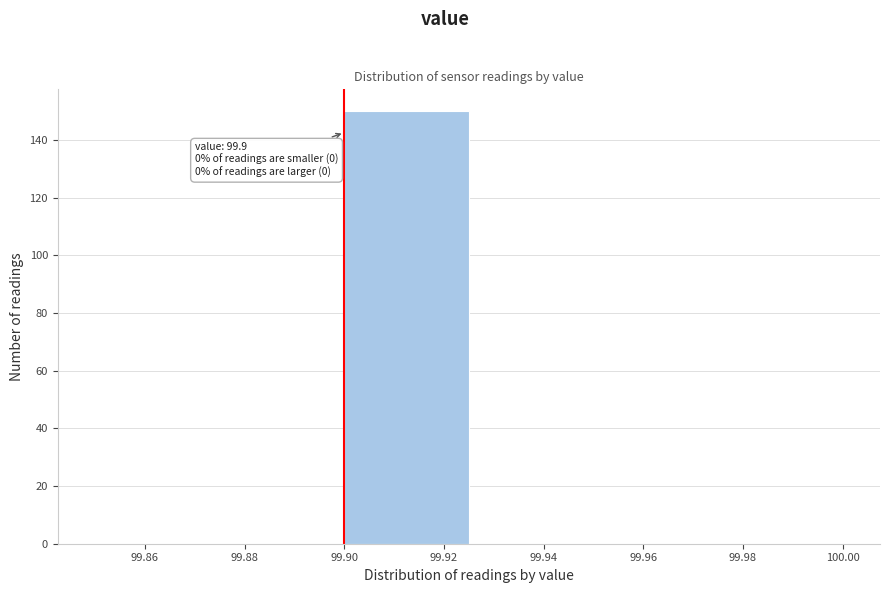

Which range on the x-axis has the tallest bar?

99.900 to 99.925